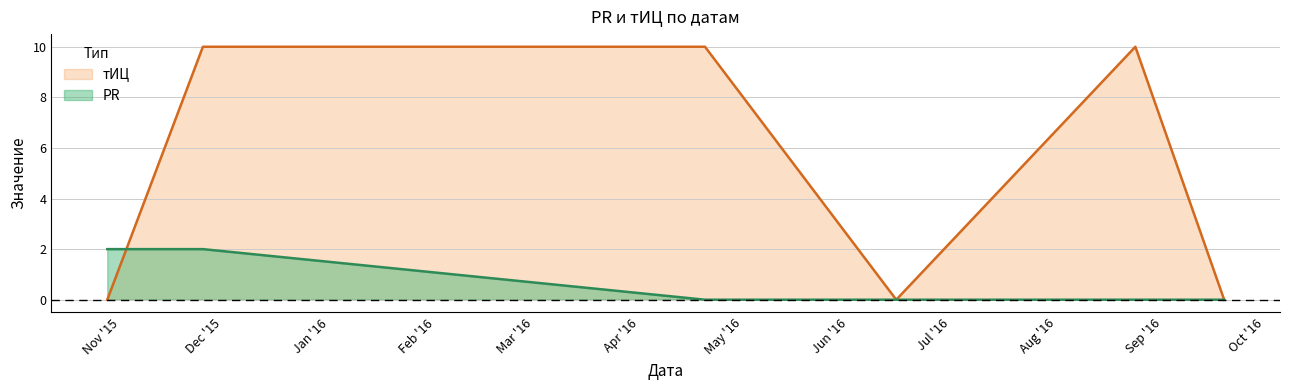

Reading right to left, extract all data points from this chart.

PR: 0	0	0	0	2	2
тИЦ: 0	10	0	10	10	0